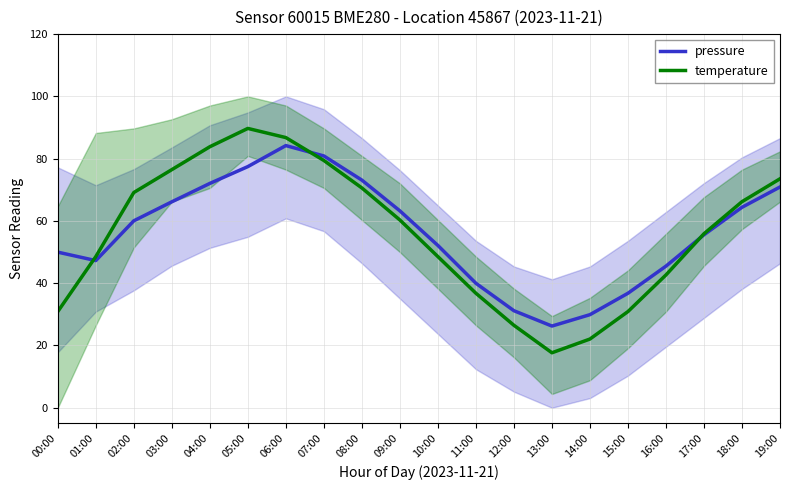

Which category has the highest value across all series?

05:00